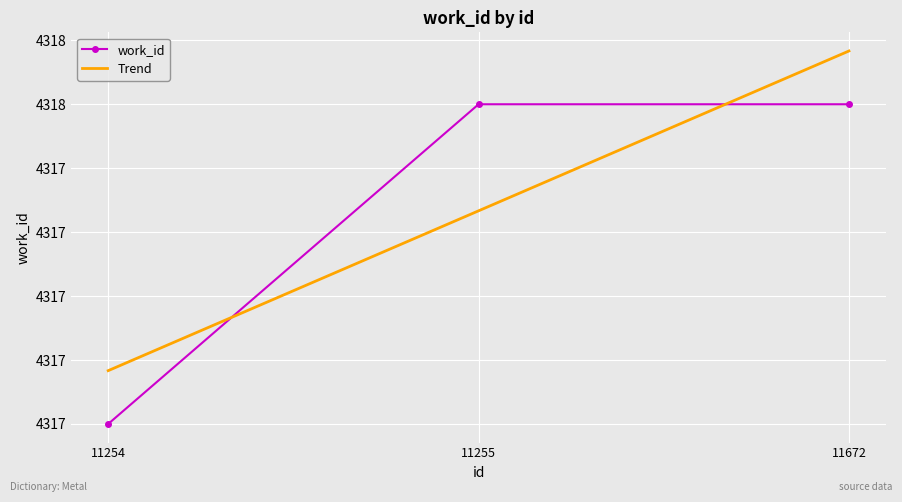

What is the difference between the Trend values at 11672 and 11255?

0.5